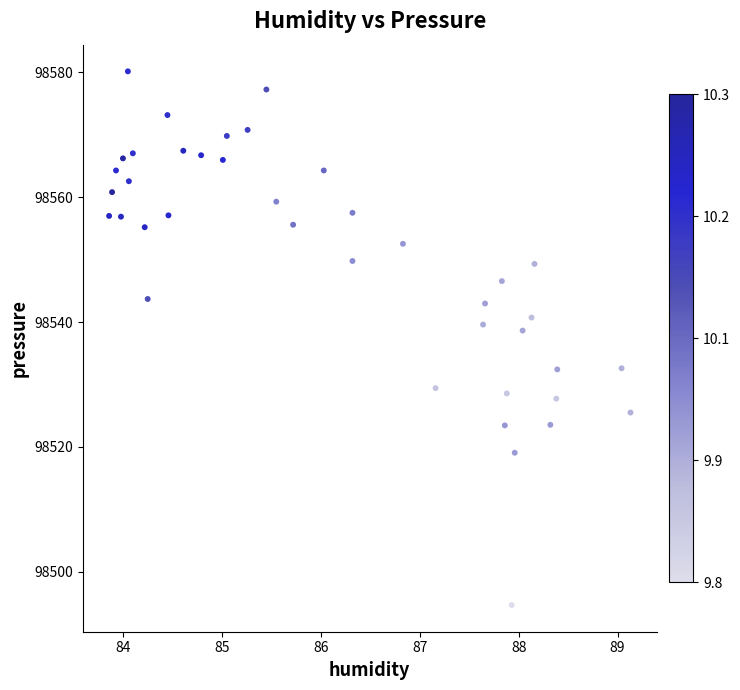

What is the range of Y values (max minus min)?

85.5